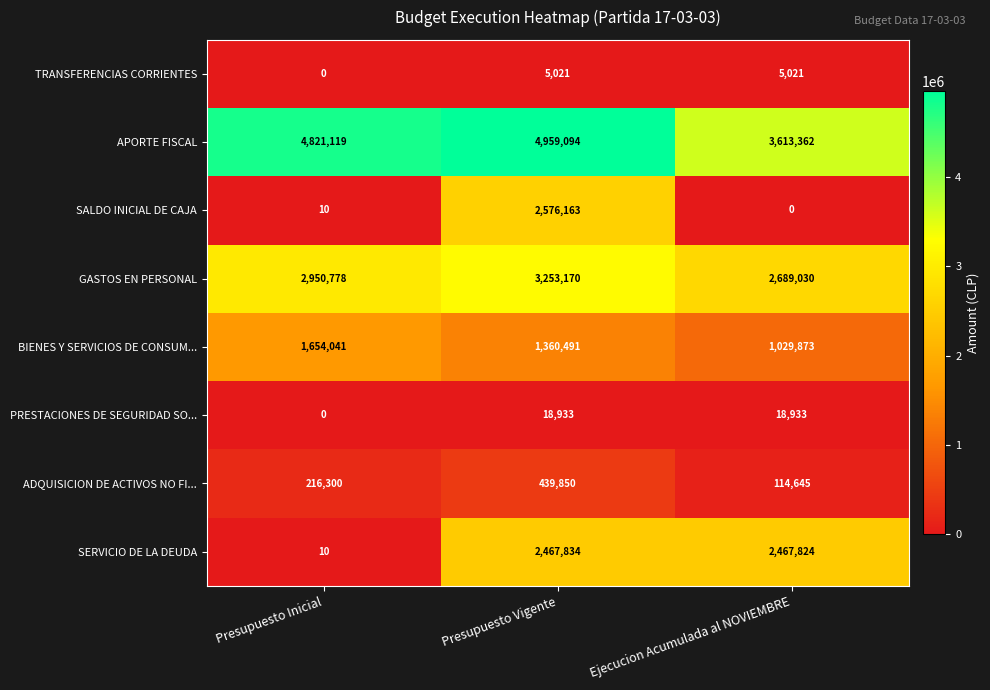

Which series changed the most between Presupuesto Vigente and Ejecucion Acumulada al NOVIEMBRE?

SALDO INICIAL DE CAJA